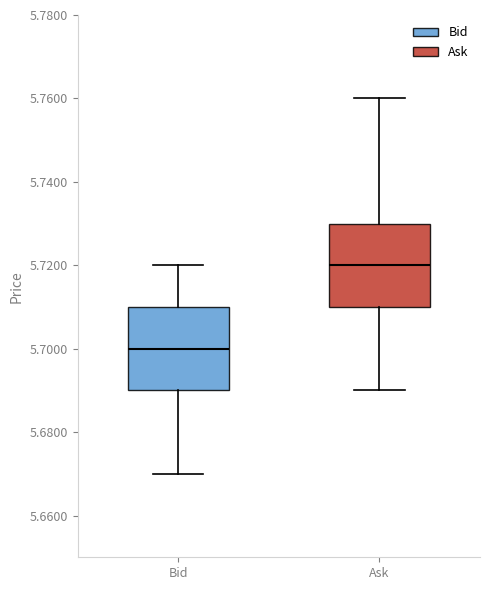

Reading left to right, read every box against the y-axis: the position of its median line, the range the box covers, and the ends of its whiskers. The values are not printed on the chart, so give them approximately, as read against the axis.

Bid: median 5.70, box 5.69 to 5.71, whiskers 5.67 to 5.72
Ask: median 5.72, box 5.71 to 5.73, whiskers 5.69 to 5.76